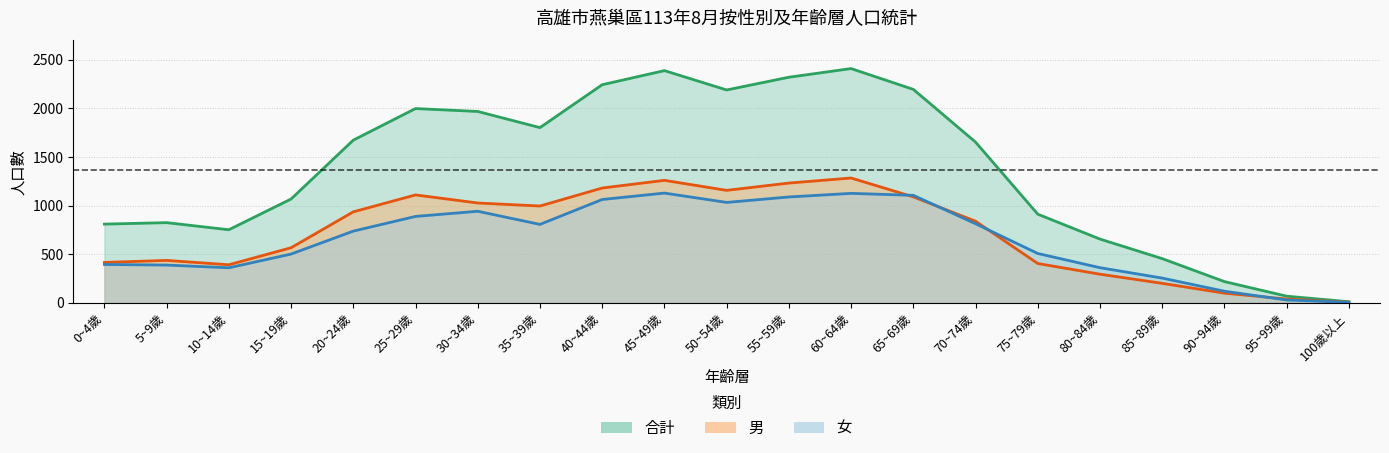

How many data points does each series have?

21